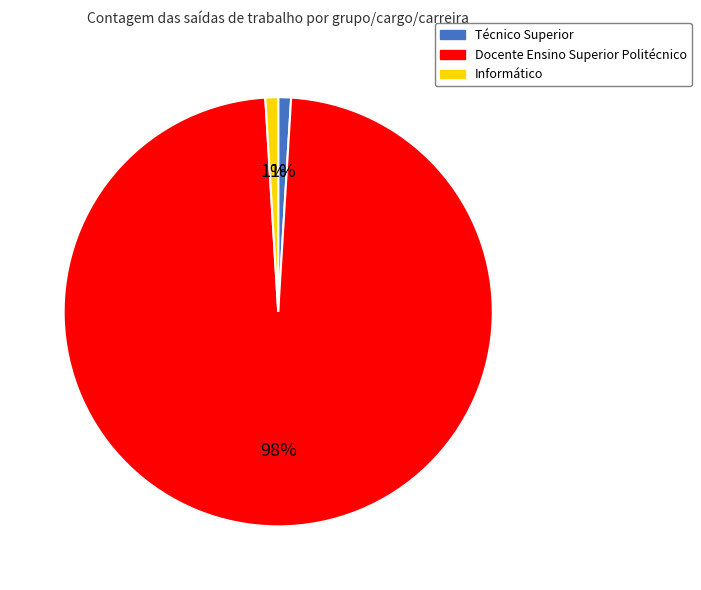

Is it true that Técnico Superior is 1% of the pie?

True